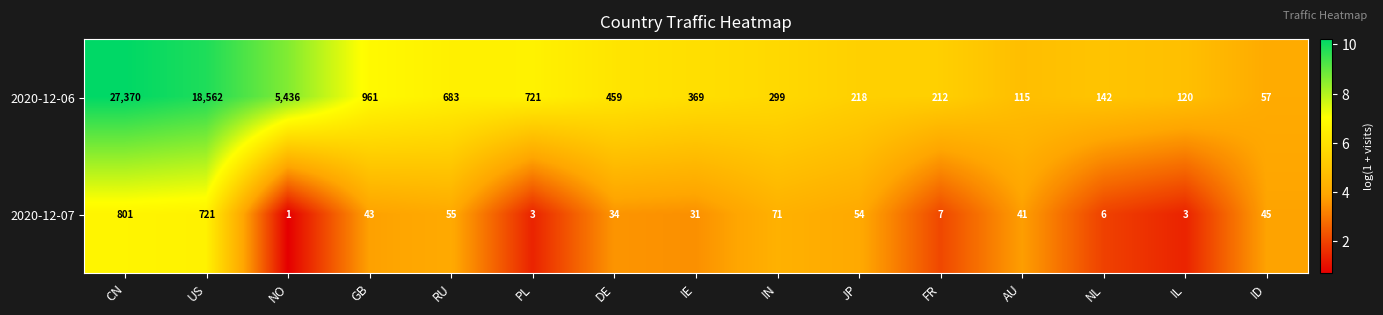

What is the difference between the 2020-12-07 values at IE and RU?

24